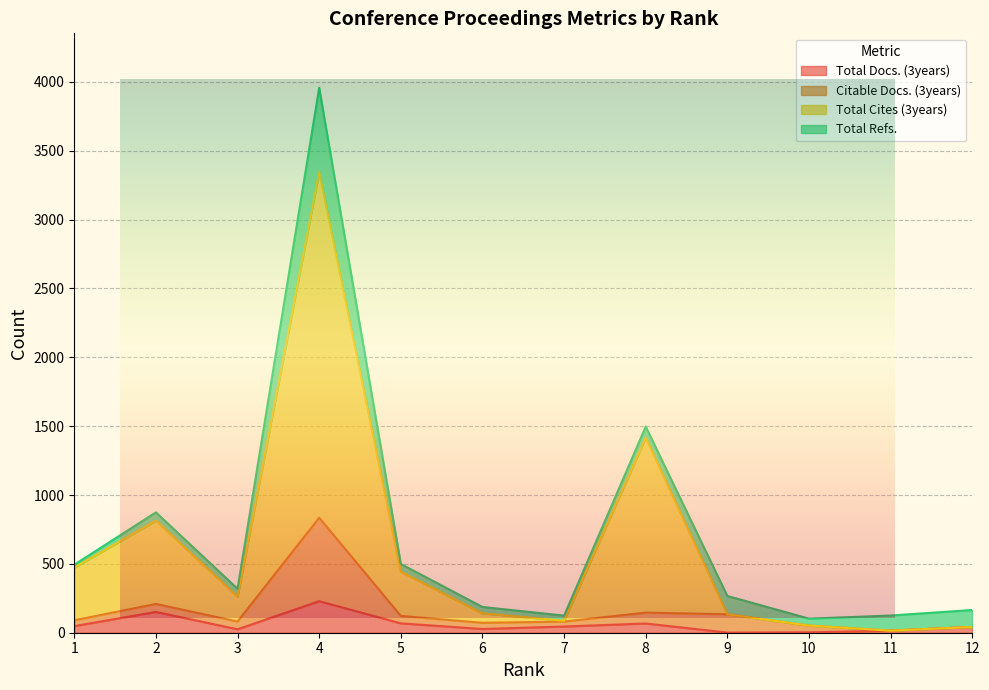

How many categories are shown in the chart?

12